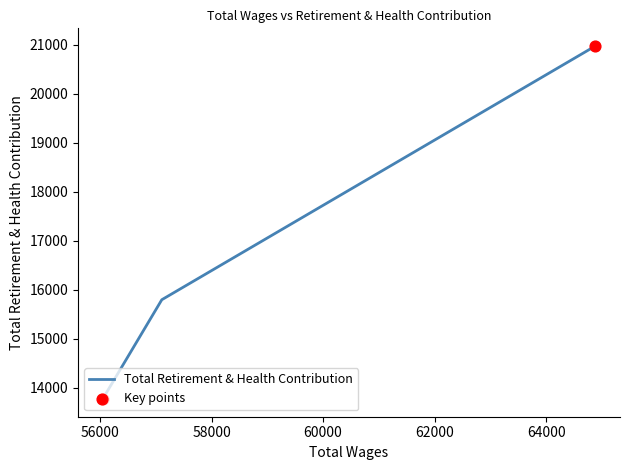

Approximately how many times larger is the value at 64880.0 compared to 56049.0?

1.5